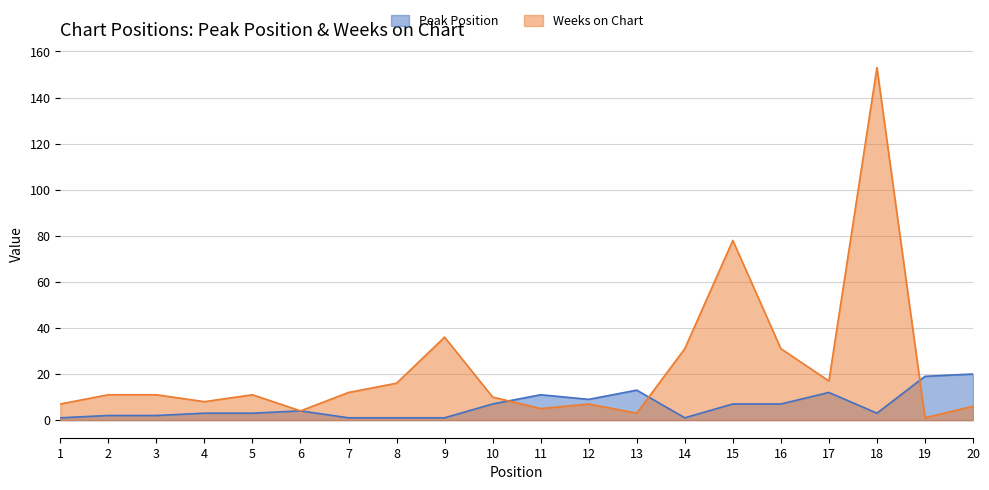

What is the sum of the Peak Position values at 12 and 13?

22